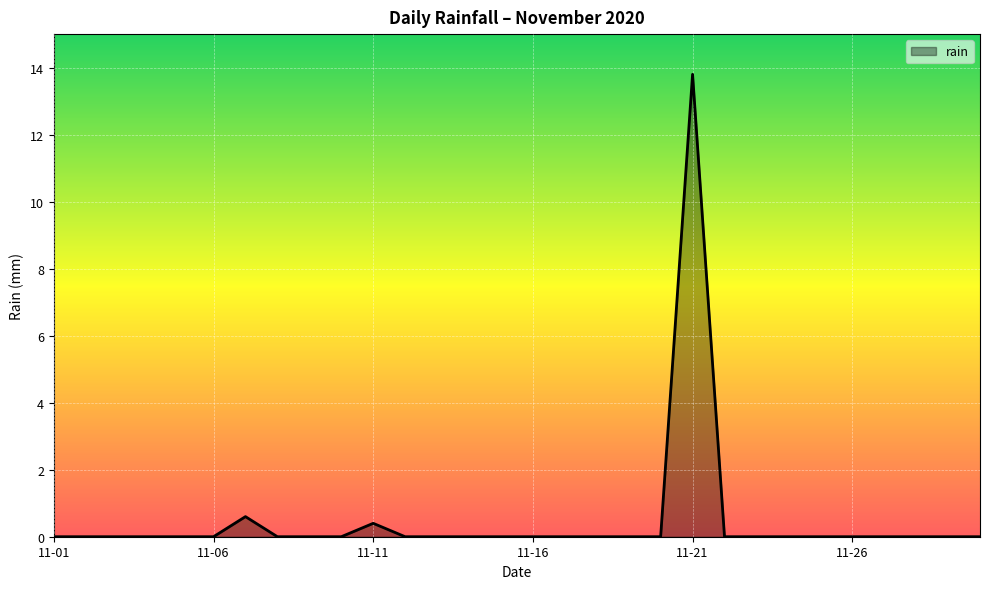

True or false: there are more than 1 points higher than both neighbors.

True